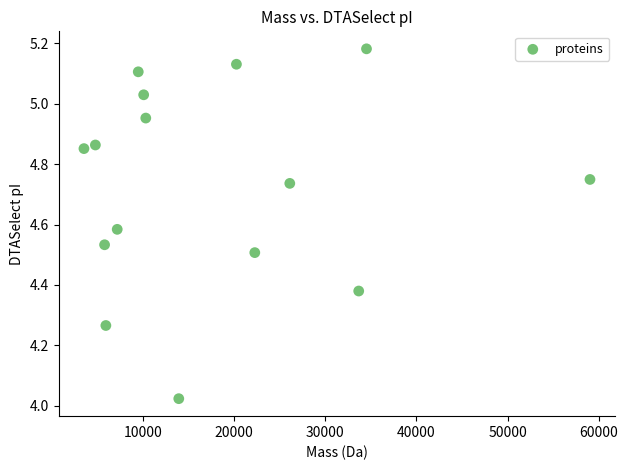

What is the range of X values (max minus min)?

55470.8